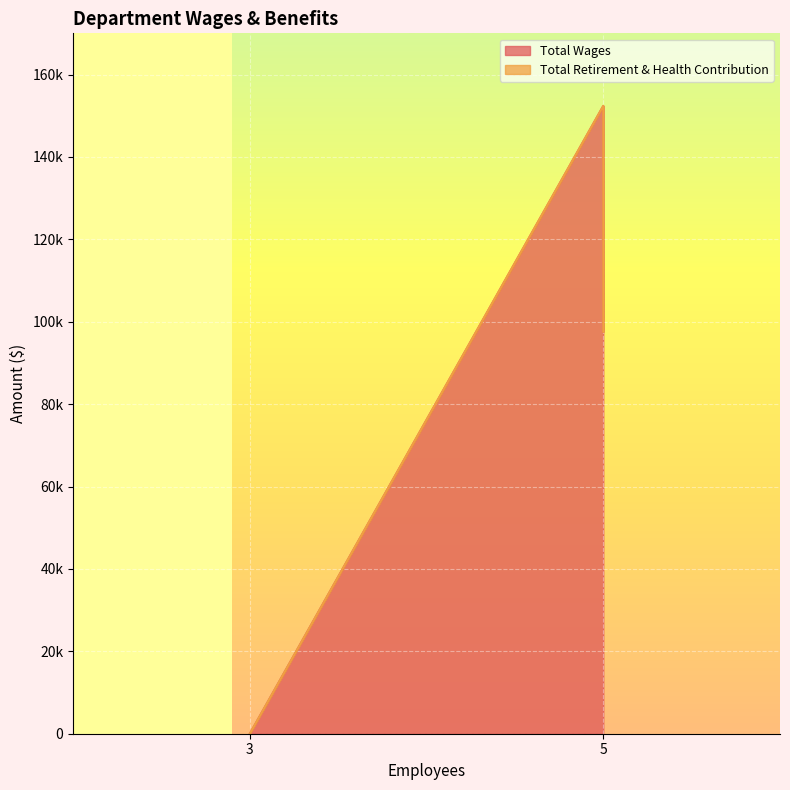

Is it true that Total Retirement & Health Contribution equals 0 at Board Of Directors?

True